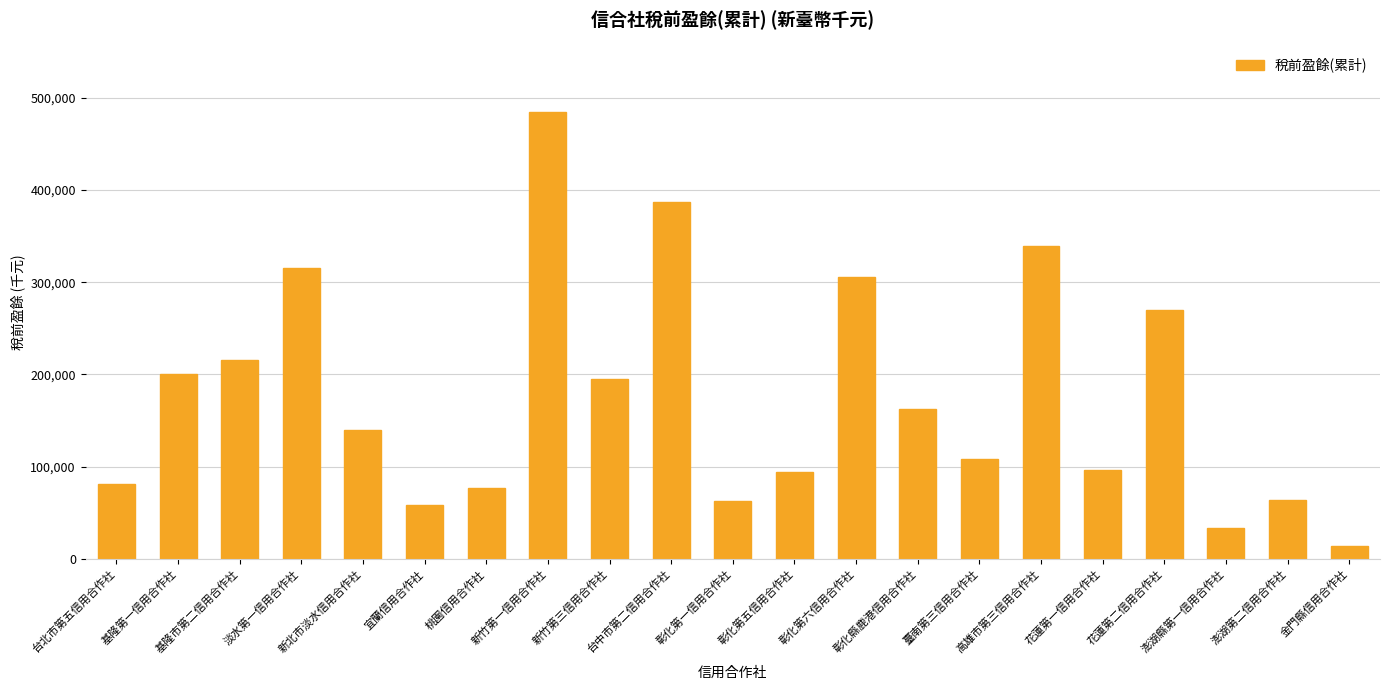

How many distinct data groups are displayed?

1